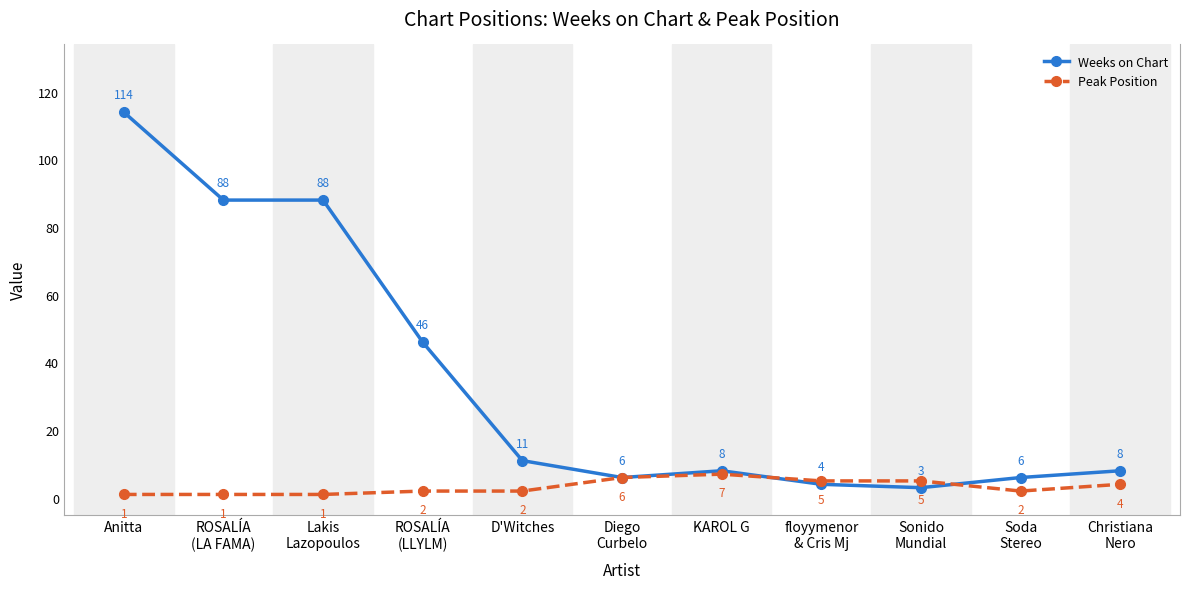

The Weeks on Chart series shows 13 at Christiana
Nero. True or false?

False